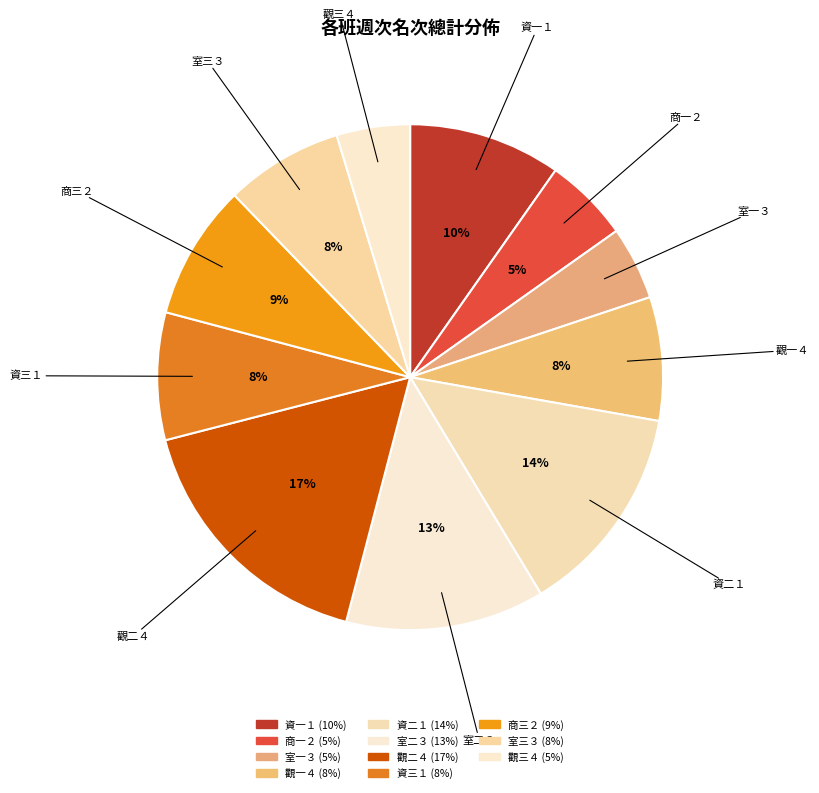

Count the number of slices in the pie.

11